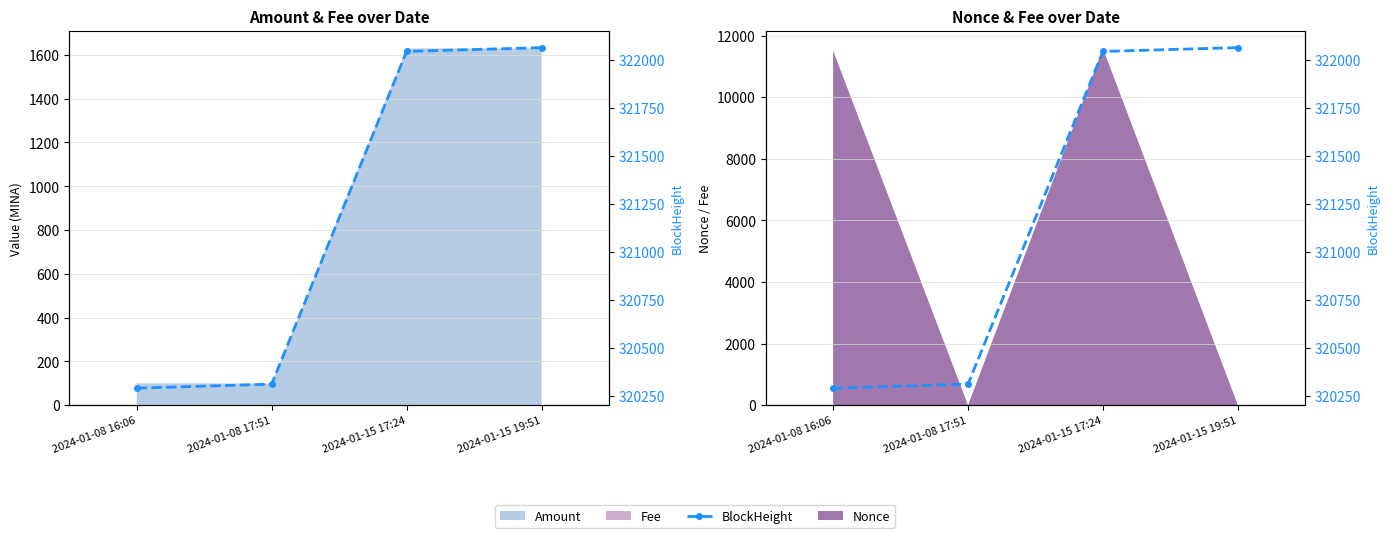

True or false: there are more than 0 points higher than both neighbors.

False